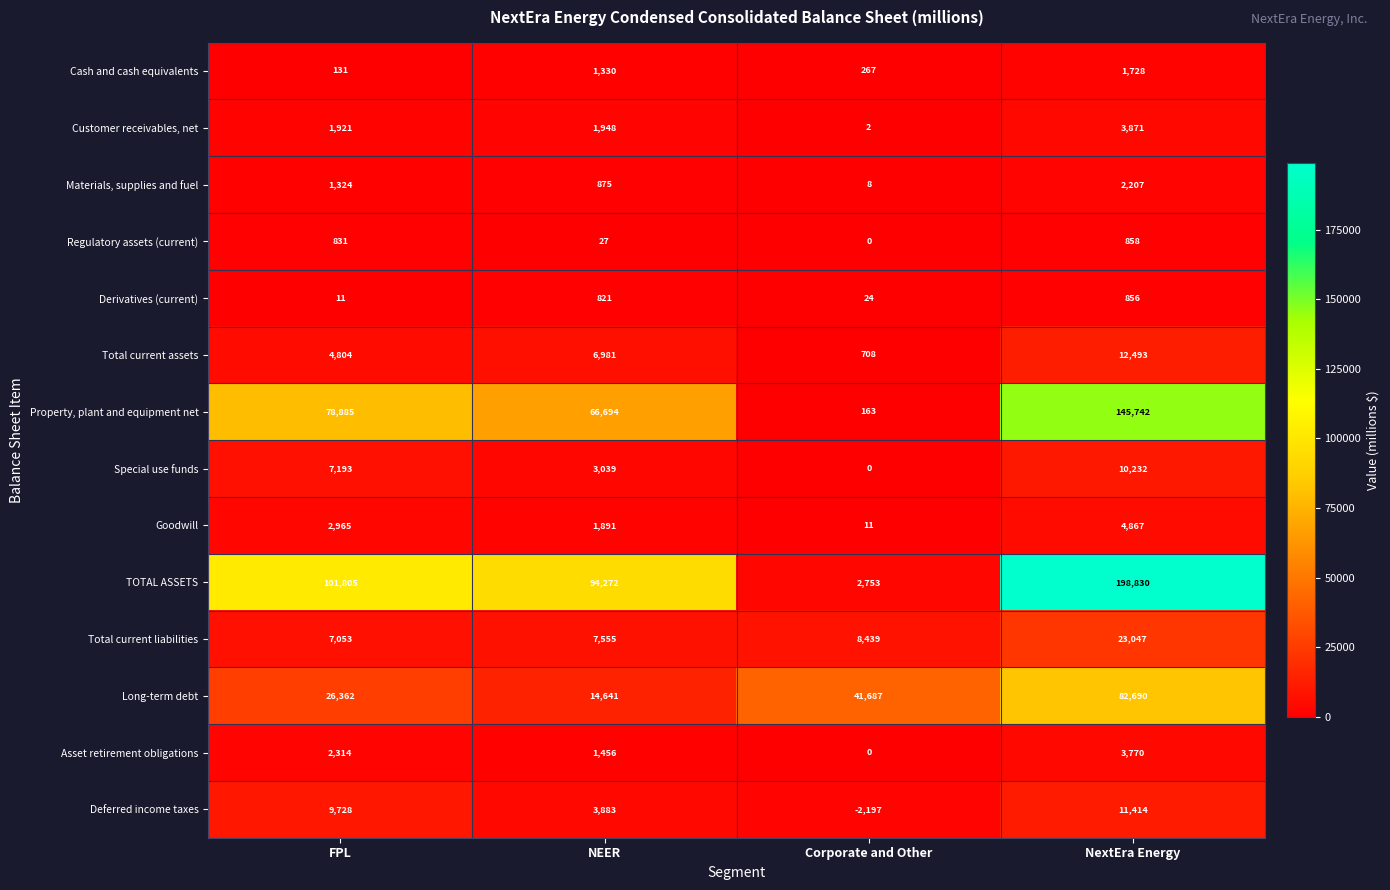

What is the total value across all series at NEER?

205413